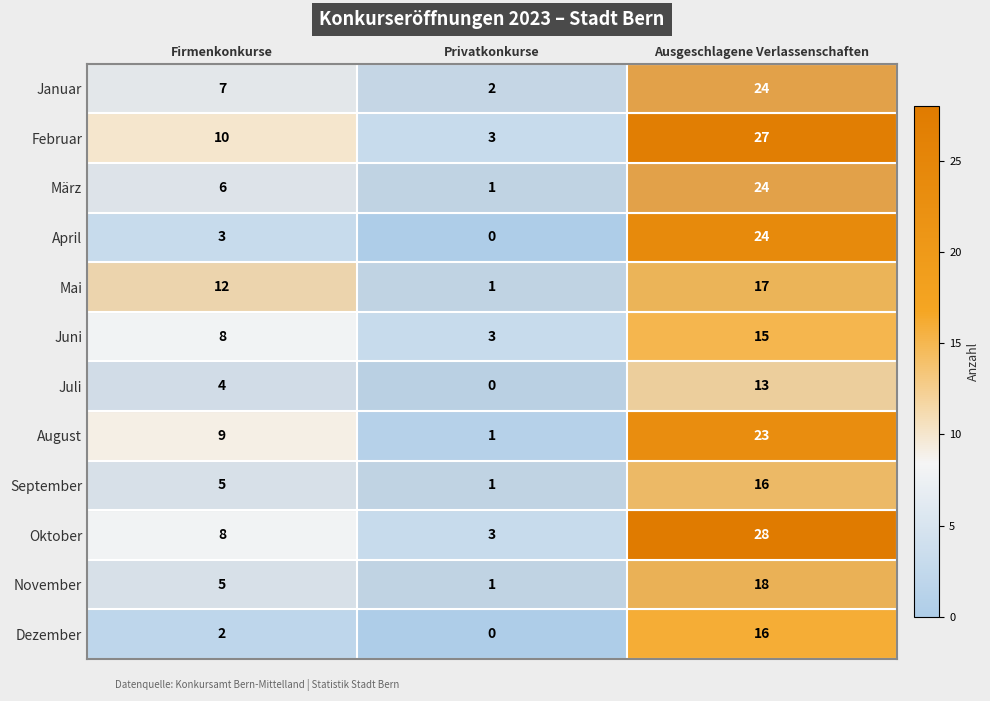

At which category does the chart reach its peak across all series?

Ausgeschlagene Verlassenschaften